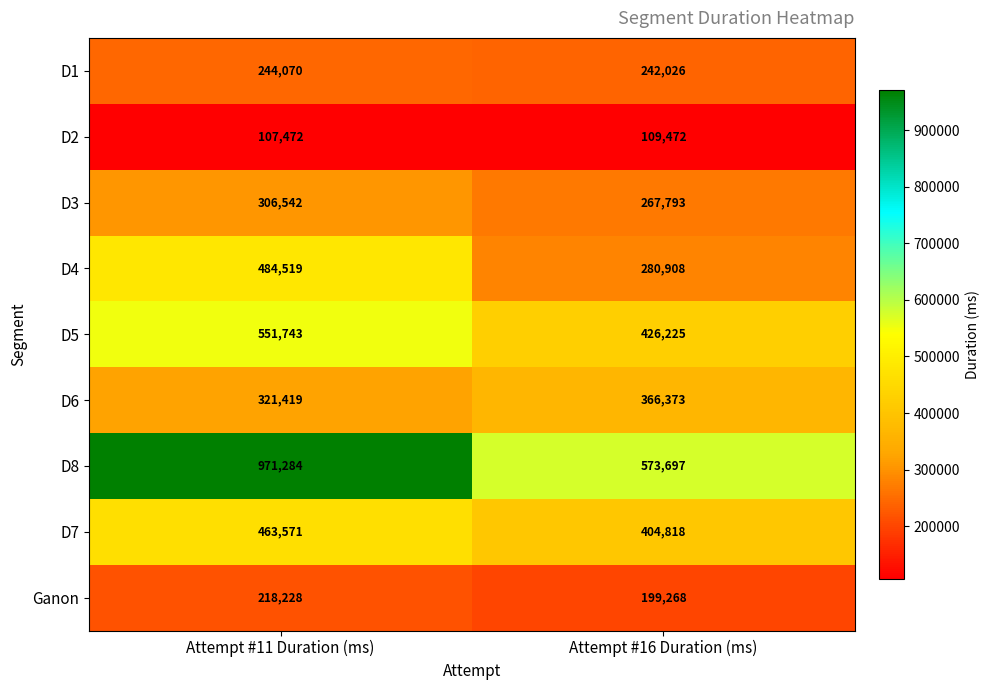

Reading right to left, transcribe all the data shown in this chart.

D1: 242026	244070
D2: 109472	107472
D3: 267793	306542
D4: 280908	484519
D5: 426225	551743
D6: 366373	321419
D8: 573697	971284
D7: 404818	463571
Ganon: 199268	218228